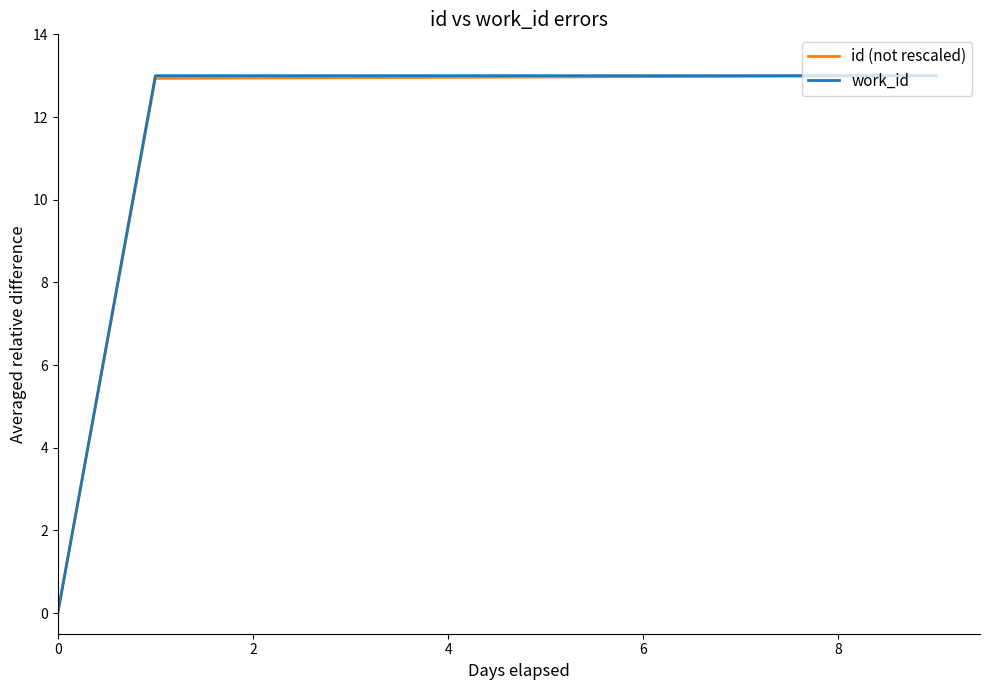

What is the difference between the maximum and minimum values in the work_id series?

13.0